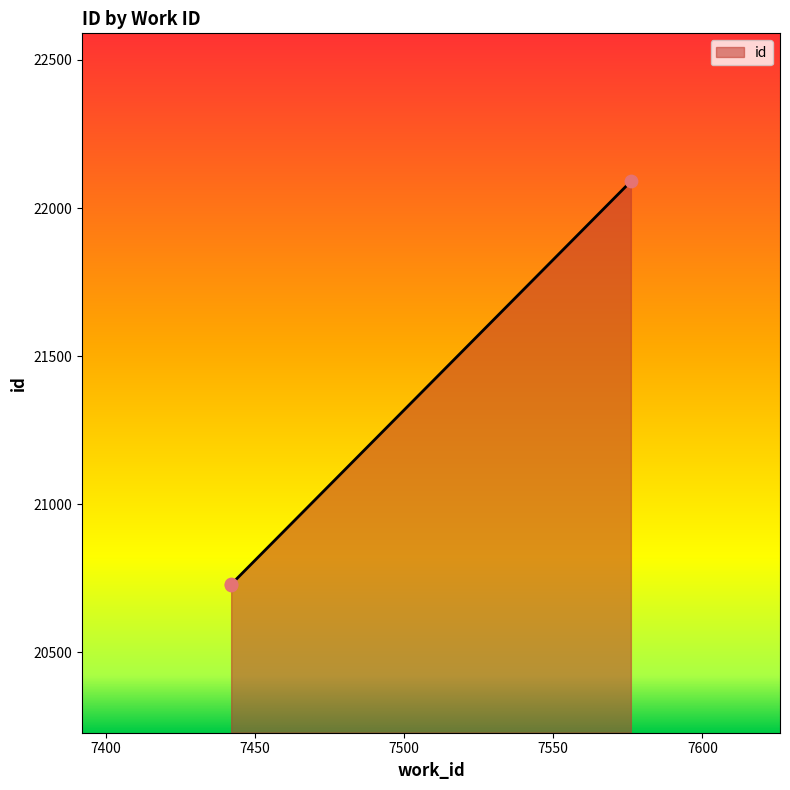

What is the ratio of the value at 7442 to the value at 7576?

0.9